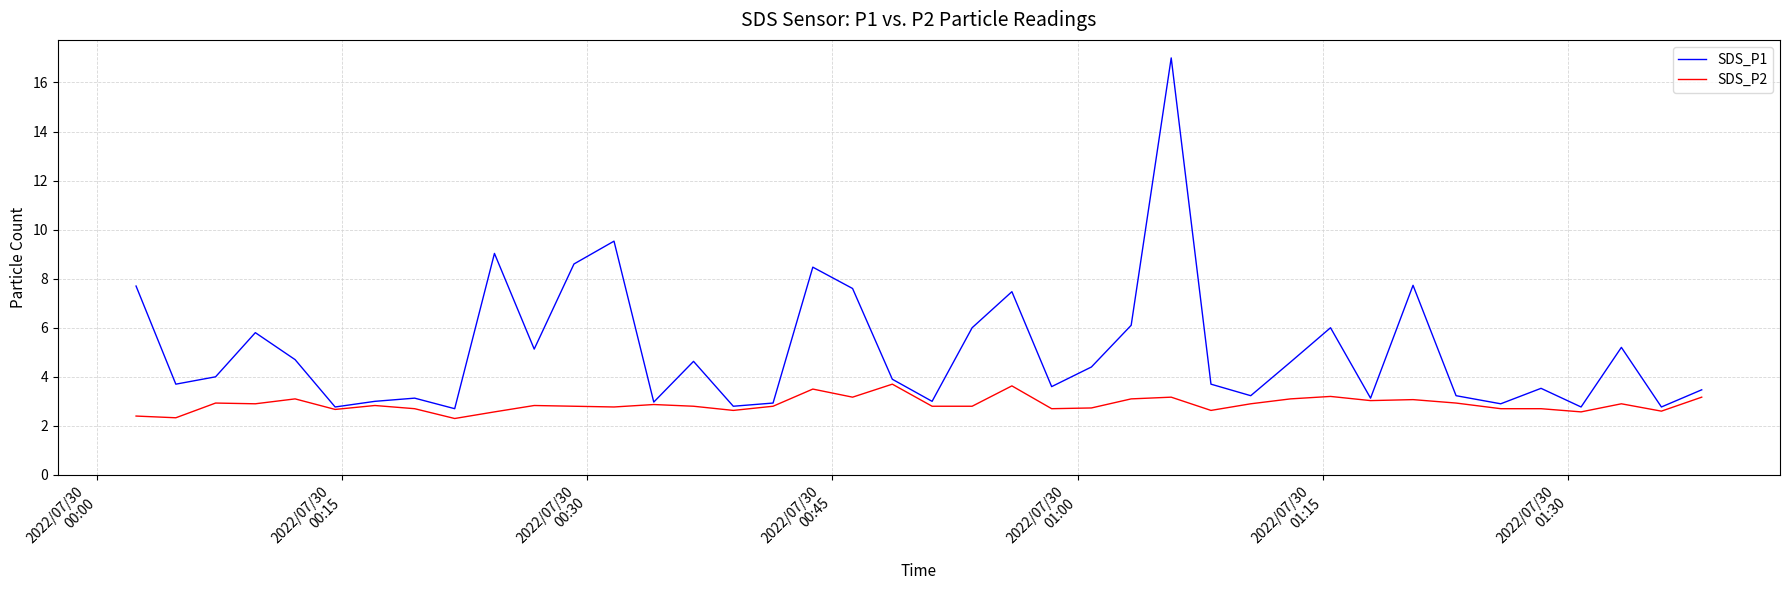

What is the greatest value displayed?

17.0